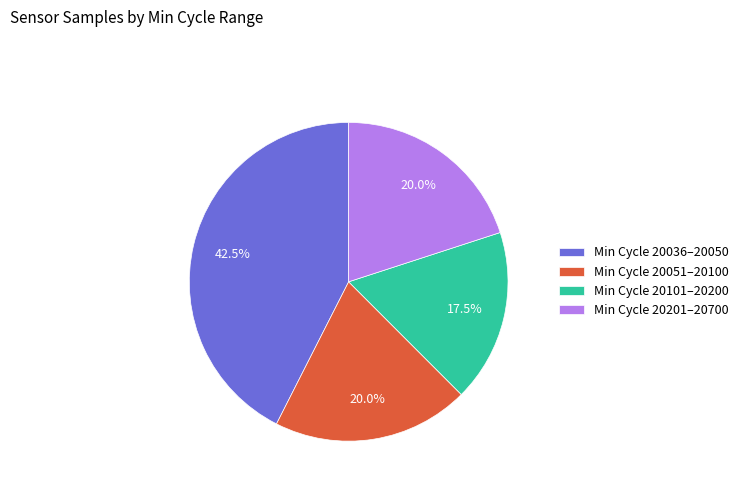

Is the sum of Min Cycle 20201–20700 and Min Cycle 20101–20200 greater than half?

No